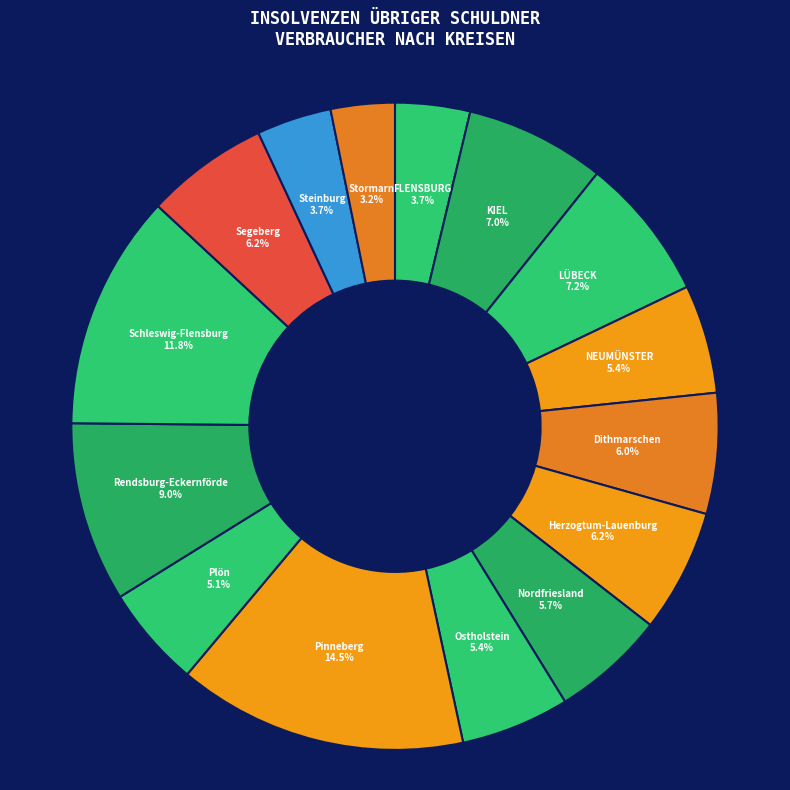

How much of the chart is everything except Steinburg?

96.3%